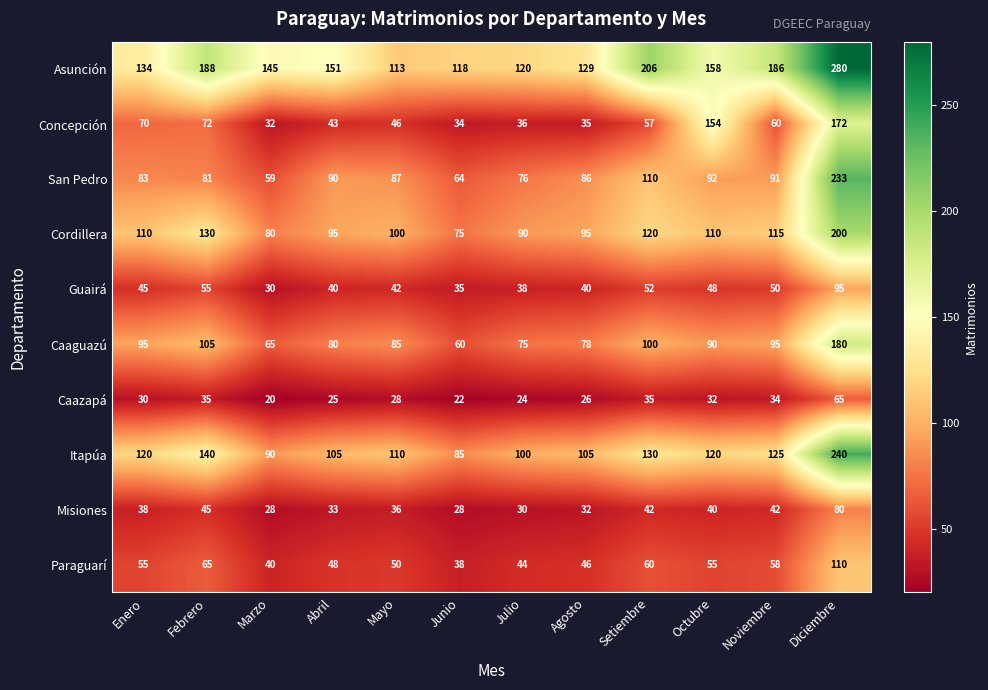

At which category is the sum across all series the highest?

Diciembre